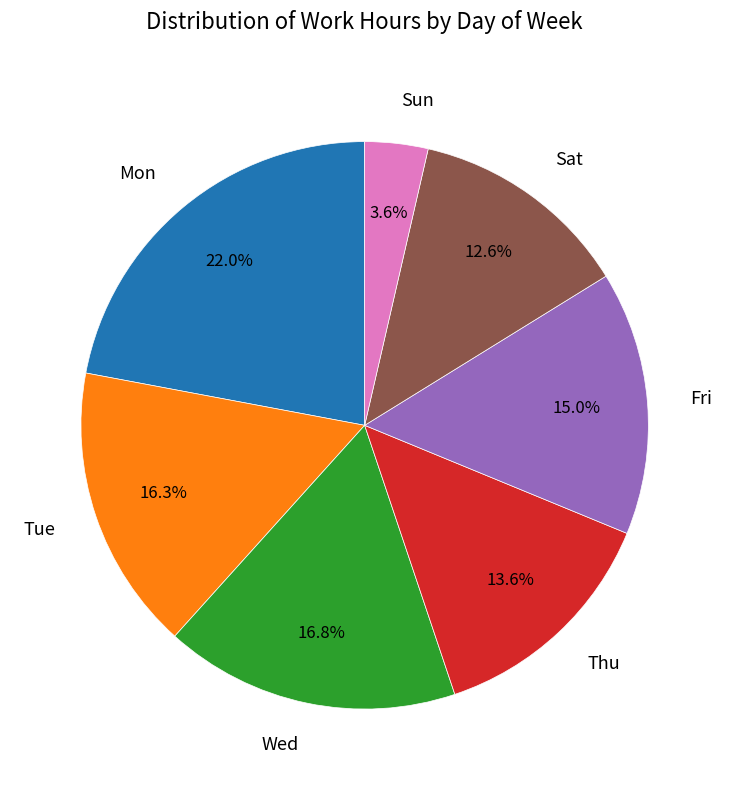

Is there a majority slice in this chart?

No